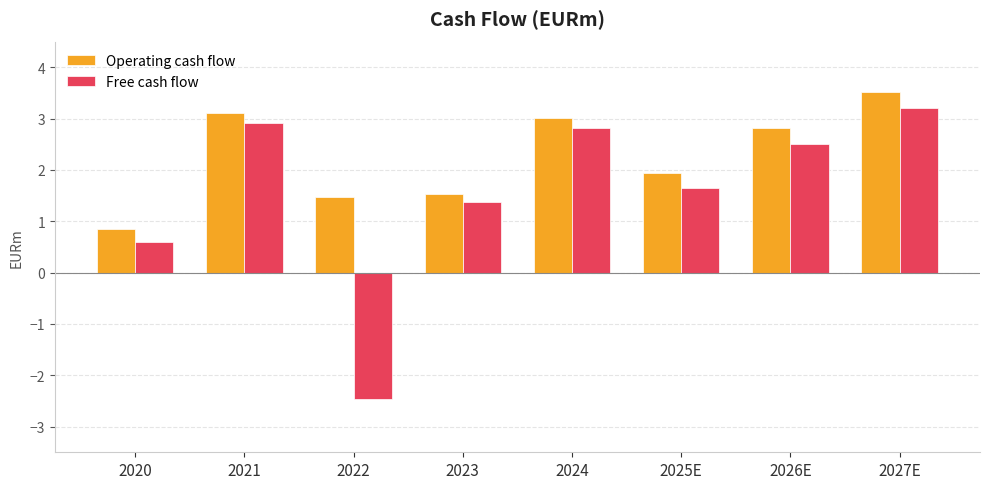

Which series has the largest range (max minus min)?

Free cash flow